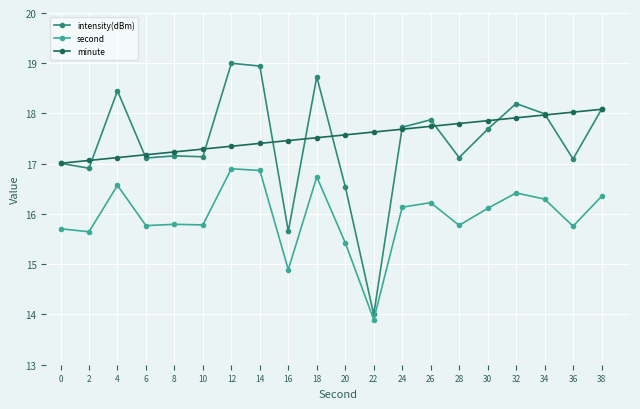

How many distinct data groups are displayed?

3